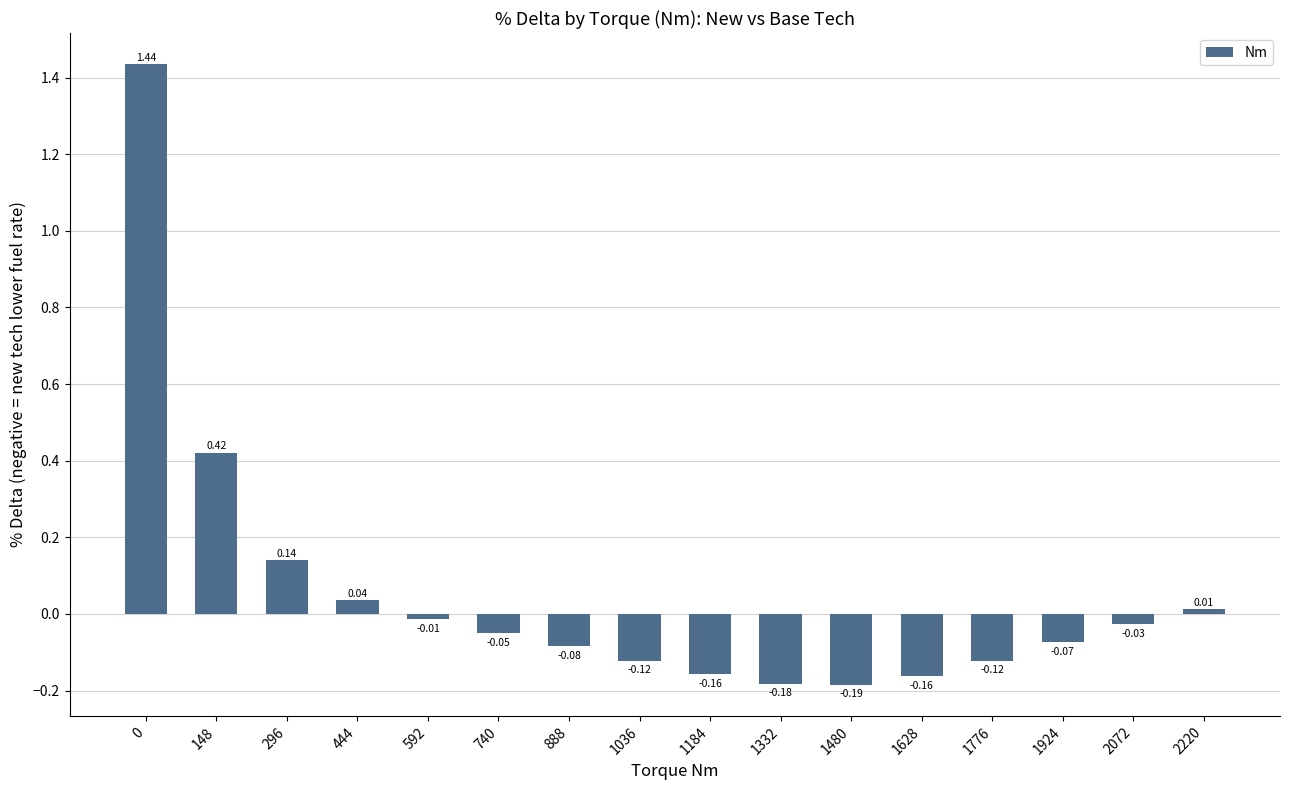

What is the sum of all values?

0.9